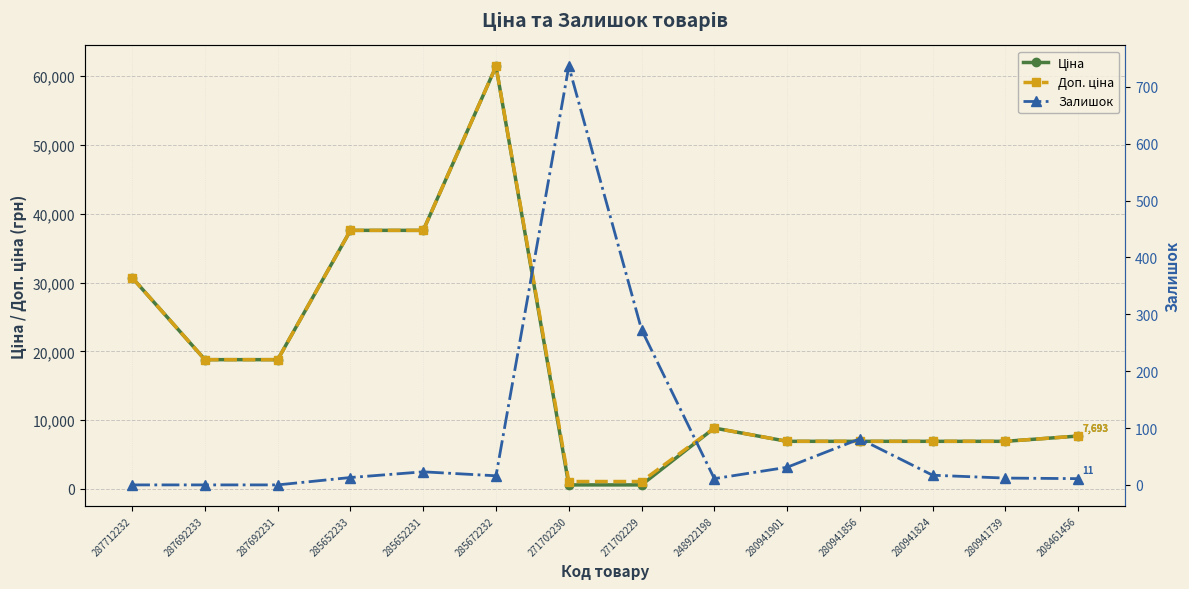

List the series in order of their peak value, lowest first.

Залишок, Ціна, Доп. ціна